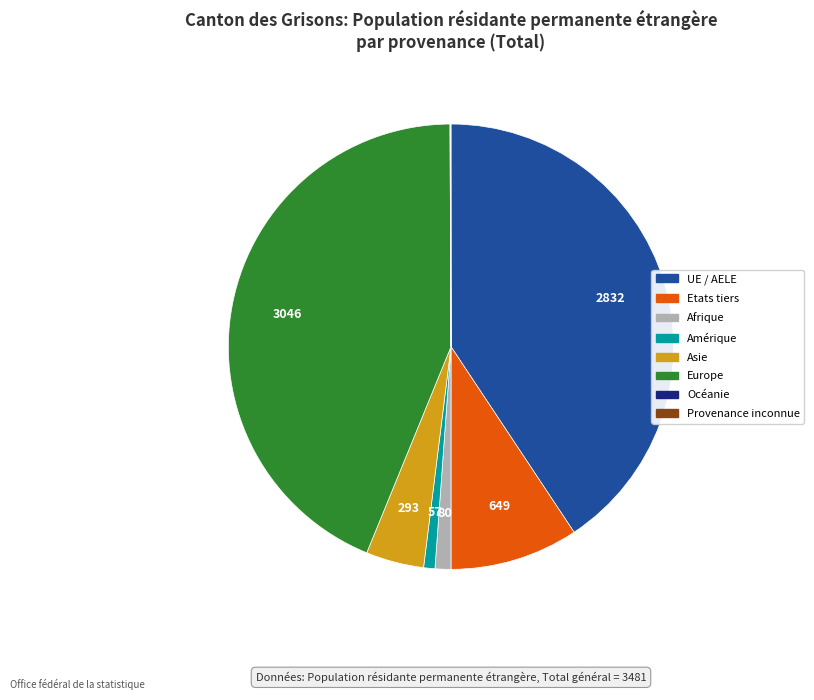

Does Europe represent more than half of the total?

No